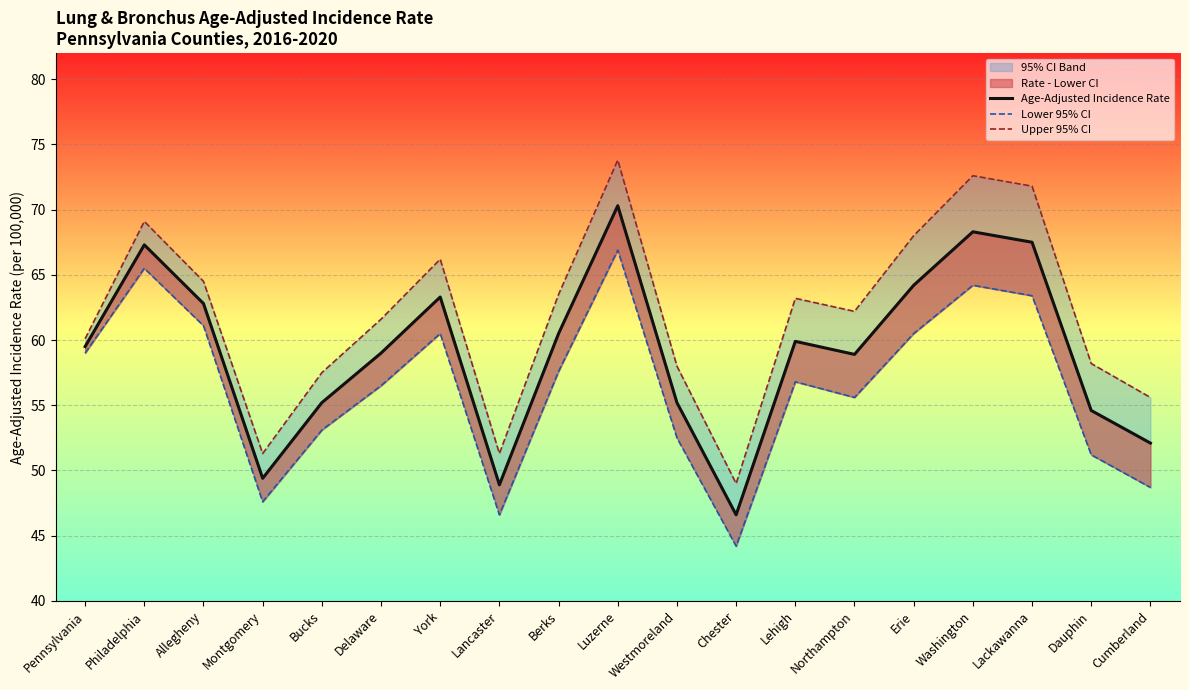

List the series in order of their peak value, highest first.

Upper 95% CI, Age-Adjusted Incidence Rate, Lower 95% CI